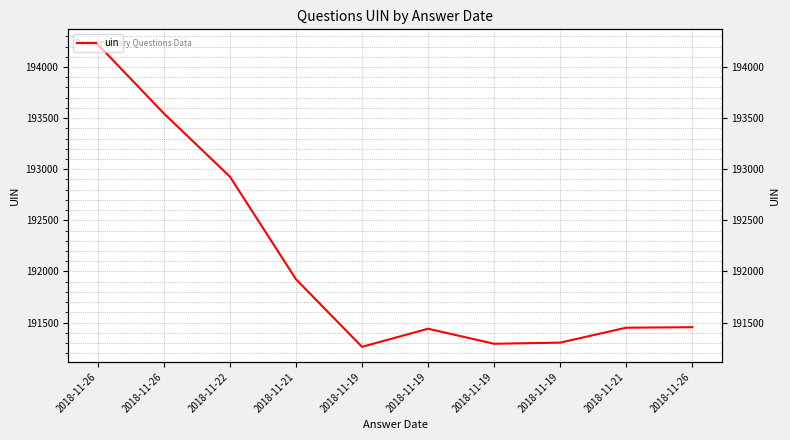

Where does the data first go above 191454?

2018-11-26